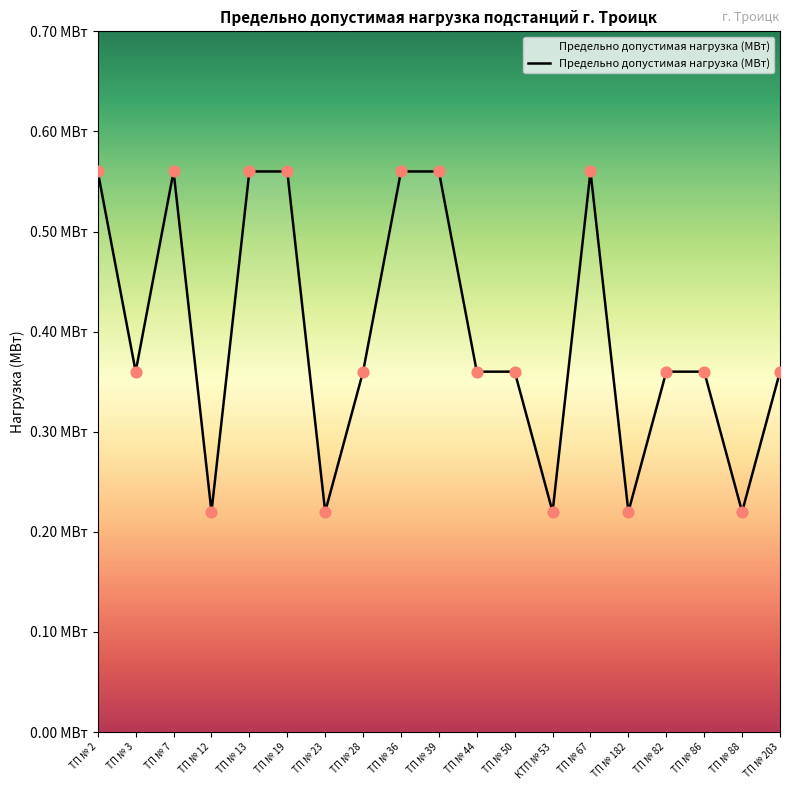

What is the change in value from ТП № 2 to ТП № 44?

-0.2